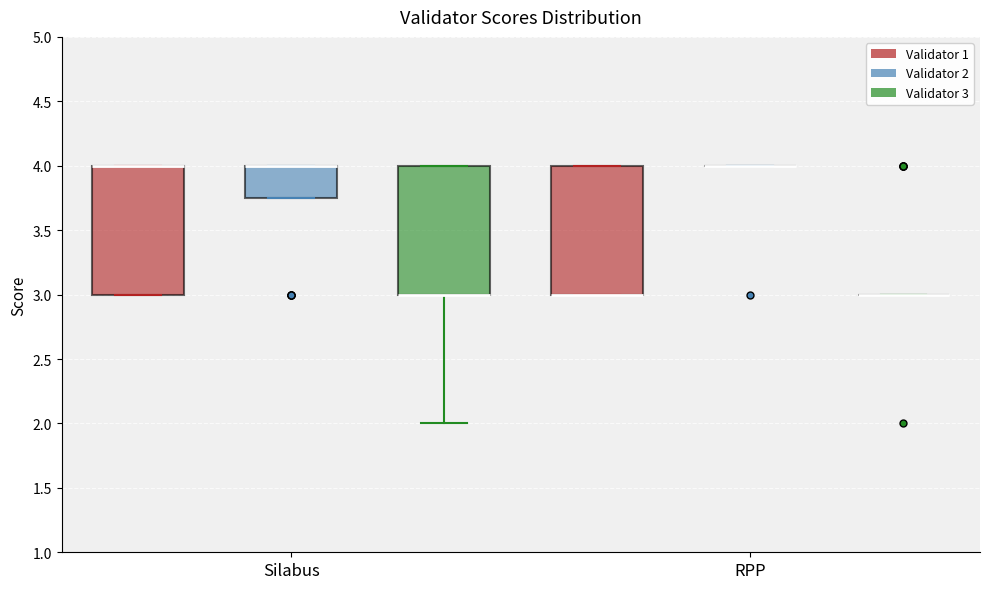

Where is the upper edge of the box for Silabus (Validator 2) on the y-axis? The values are not printed on the chart, so give them approximately, as read against the axis.

4.00